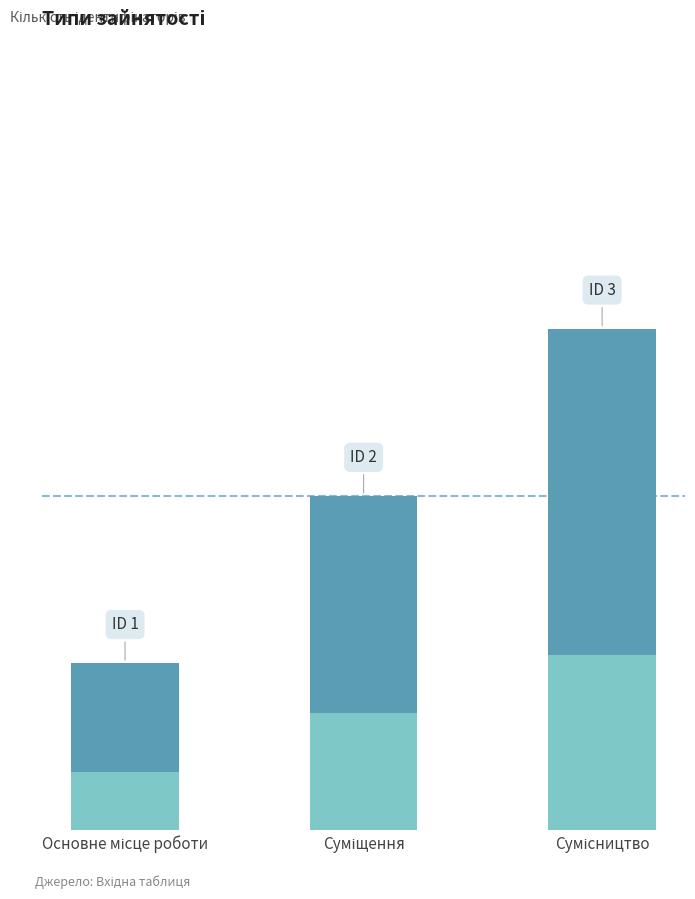

What position from the right is Основне місце роботи?

3